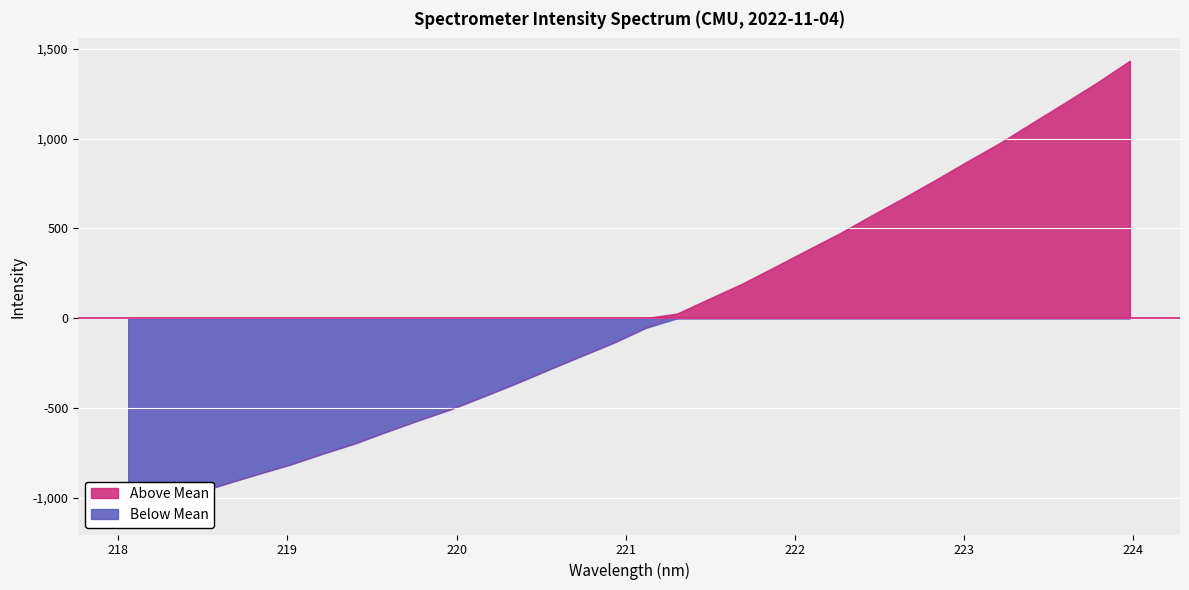

How many data points are above -55?

15